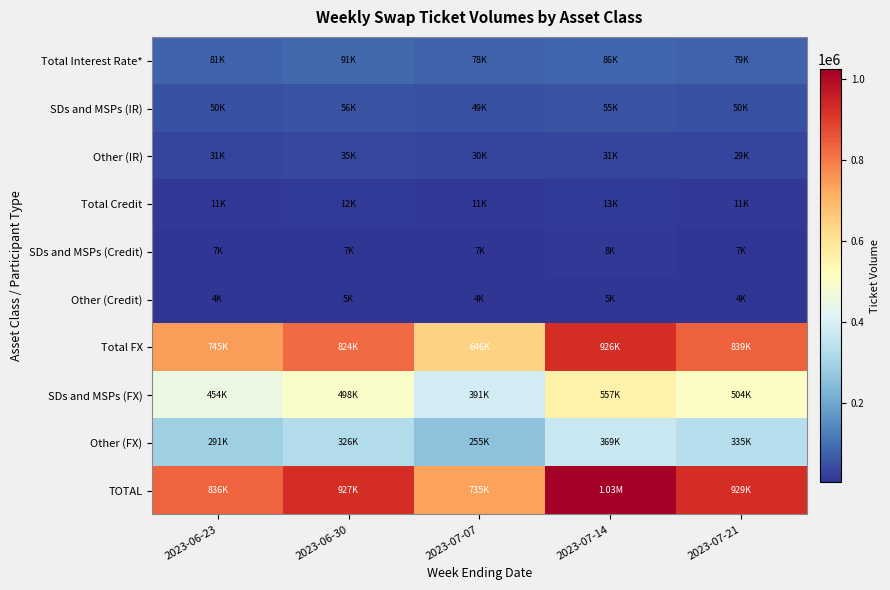

Reading right to left, list all the values displayed in this chart.

Total Interest Rate*: 2023-07-21=79351	2023-07-14=85969	2023-07-07=78168	2023-06-30=90745	2023-06-23=80638
SDs and MSPs (IR): 2023-07-21=49981	2023-07-14=55267	2023-07-07=48560	2023-06-30=55620	2023-06-23=49579
Other (IR): 2023-07-21=29370	2023-07-14=30702	2023-07-07=29608	2023-06-30=35124	2023-06-23=31060
Total Credit: 2023-07-21=10679	2023-07-14=13148	2023-07-07=10733	2023-06-30=12079	2023-06-23=10551
SDs and MSPs (Credit): 2023-07-21=6714	2023-07-14=8085	2023-07-07=6895	2023-06-30=7387	2023-06-23=6509
Other (Credit): 2023-07-21=3964	2023-07-14=5063	2023-07-07=3838	2023-06-30=4692	2023-06-23=4042
Total FX: 2023-07-21=838752	2023-07-14=926427	2023-07-07=646295	2023-06-30=824120	2023-06-23=744865
SDs and MSPs (FX): 2023-07-21=504049	2023-07-14=557203	2023-07-07=390939	2023-06-30=497827	2023-06-23=453902
Other (FX): 2023-07-21=334703	2023-07-14=369224	2023-07-07=255356	2023-06-30=326293	2023-06-23=290963
TOTAL: 2023-07-21=928781	2023-07-14=1025544	2023-07-07=735196	2023-06-30=926943	2023-06-23=836054